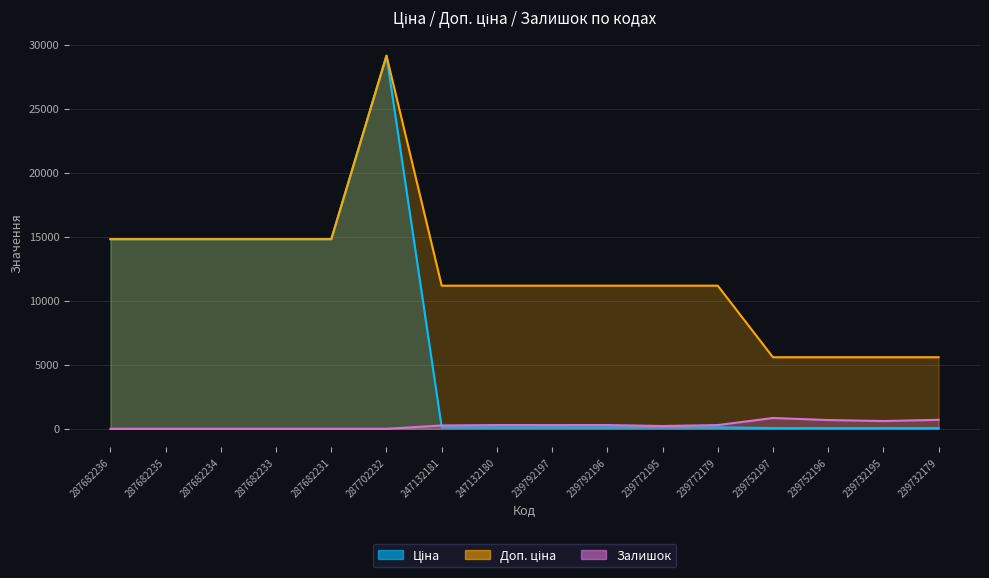

True or false: Доп. ціна and Ціна intersect in this chart.

False